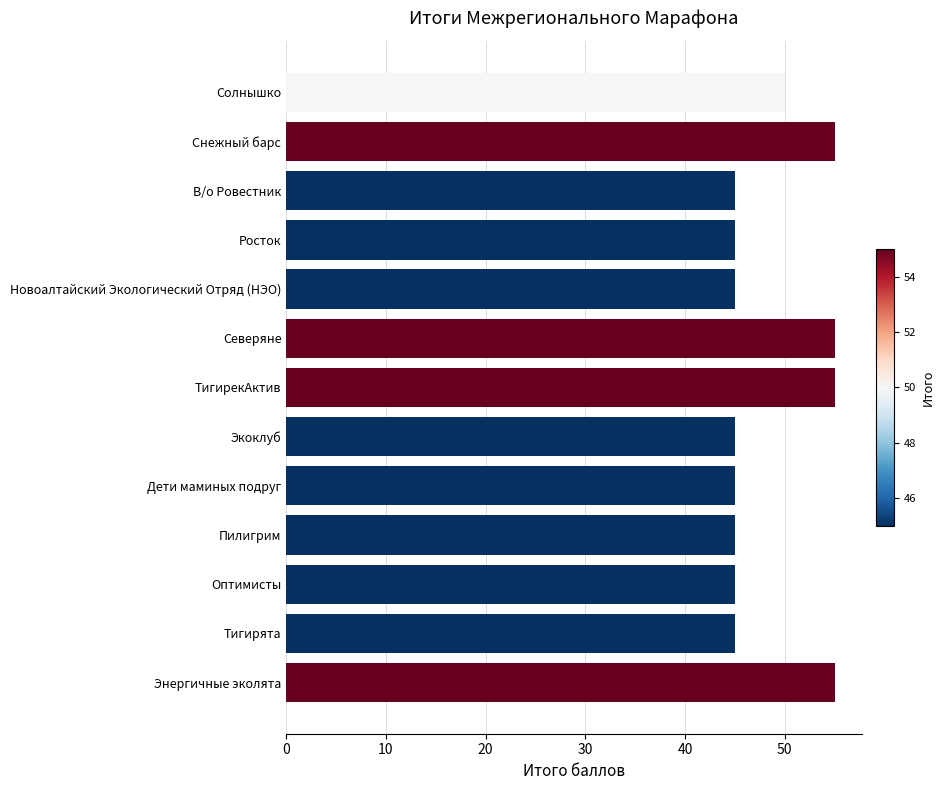

What is the difference between the second highest and minimum values?

10